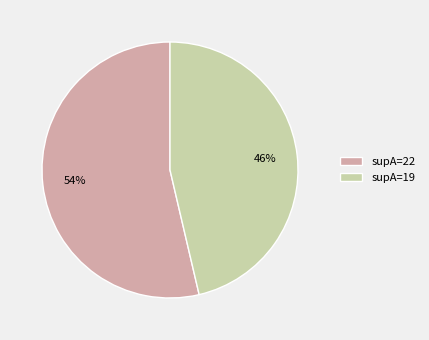

To the nearest percent, what is the combined percentage of supA=22 and supA=19?

100%